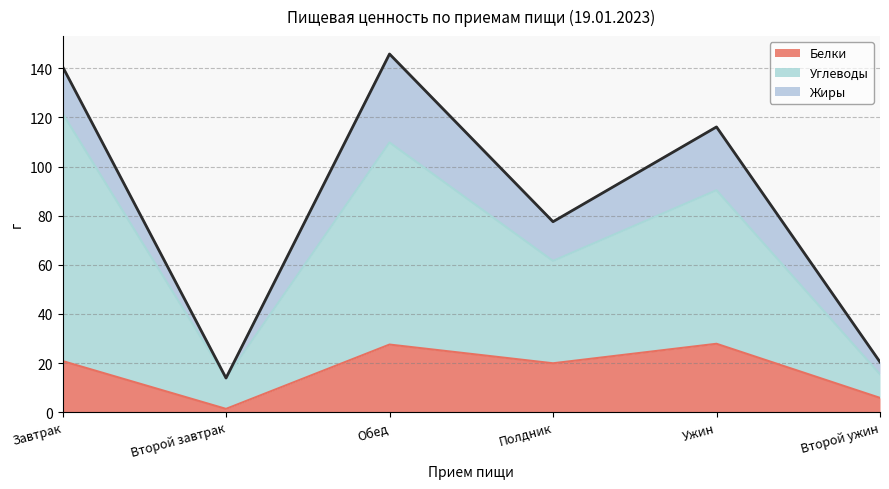

True or false: Белки and Углеводы cross at least once.

False